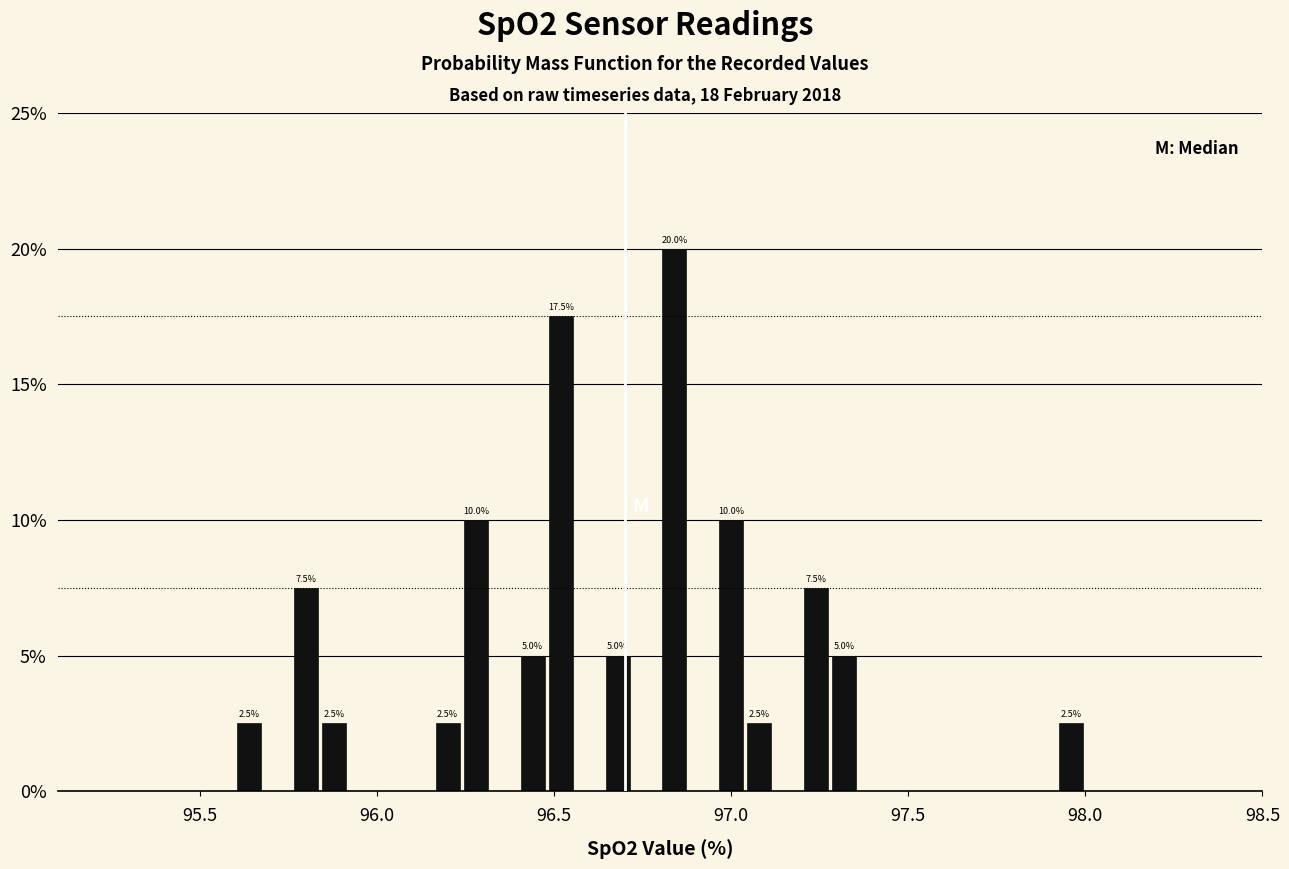

Read against the x-axis, roughly where is the centre of the tallest bar?

96.85